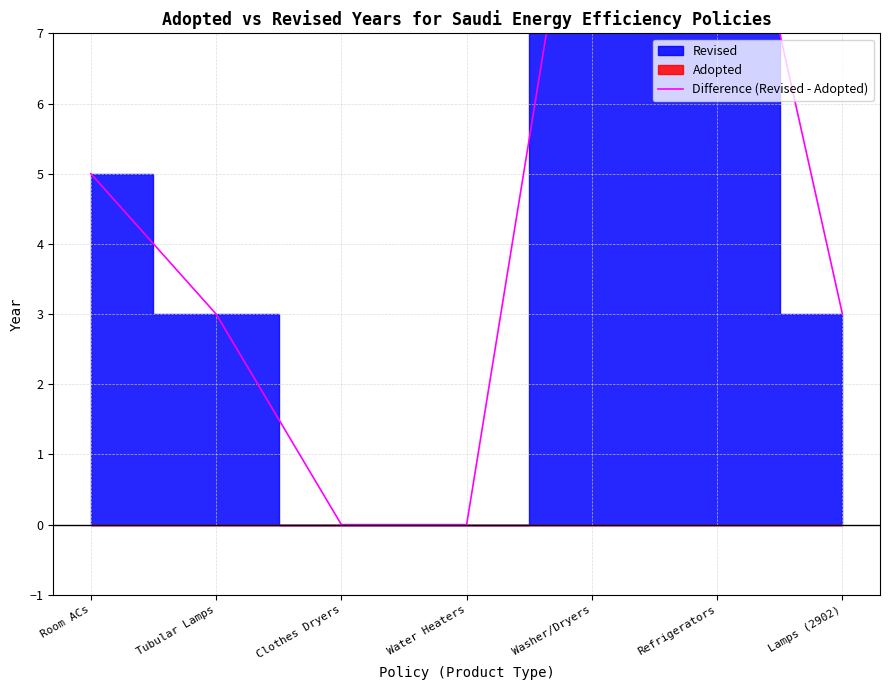

At which label is the value closest to 5?

Room ACs